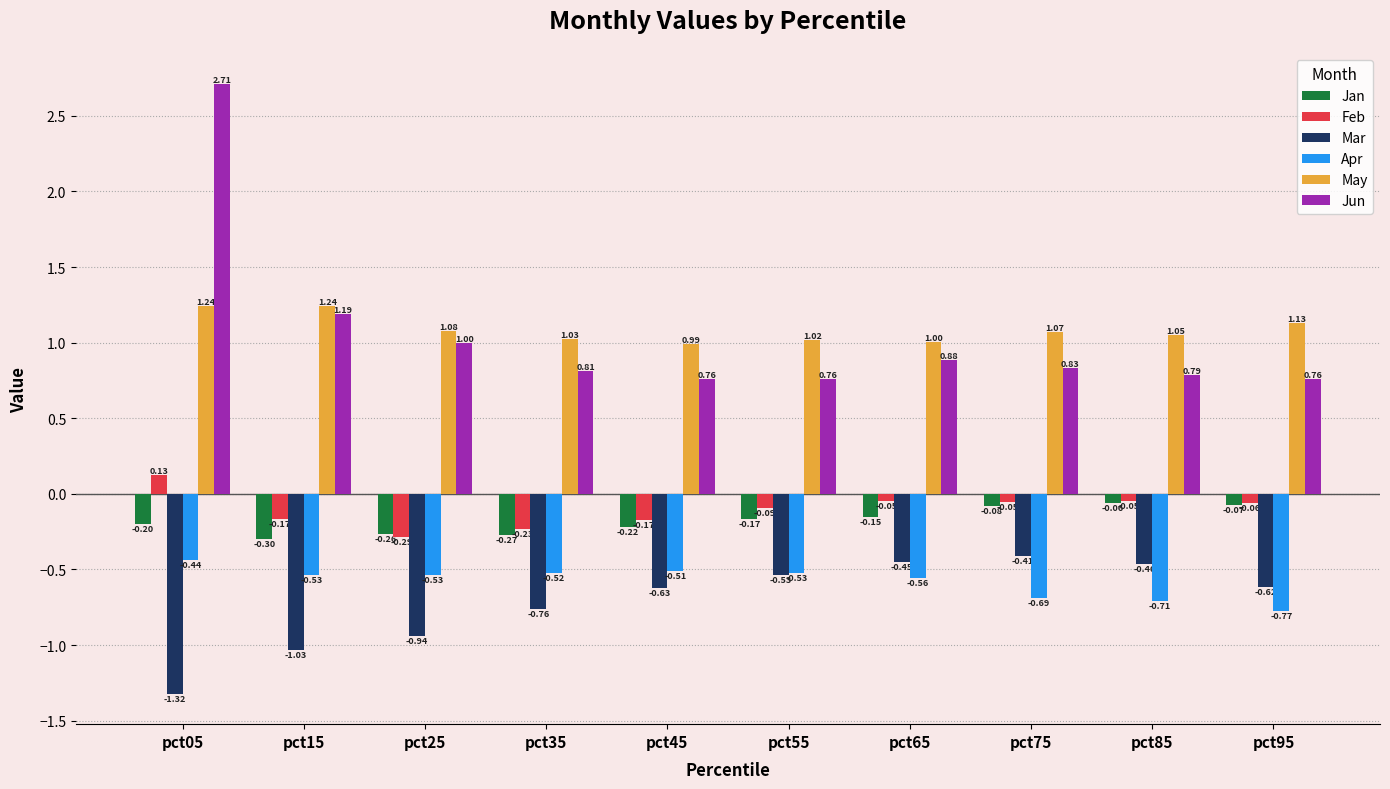

What is the total value across all series at pct55?

0.5